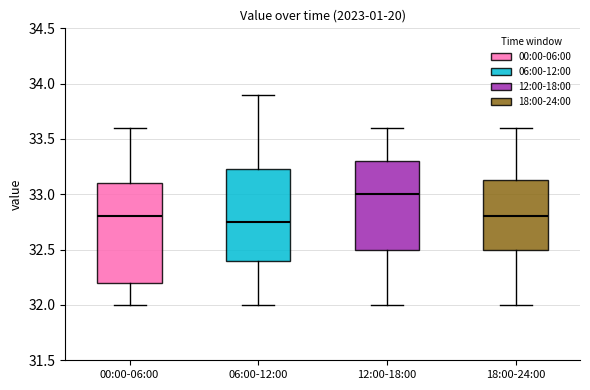

Which box is the tallest, from its lower edge to its upper edge?

00:00-06:00